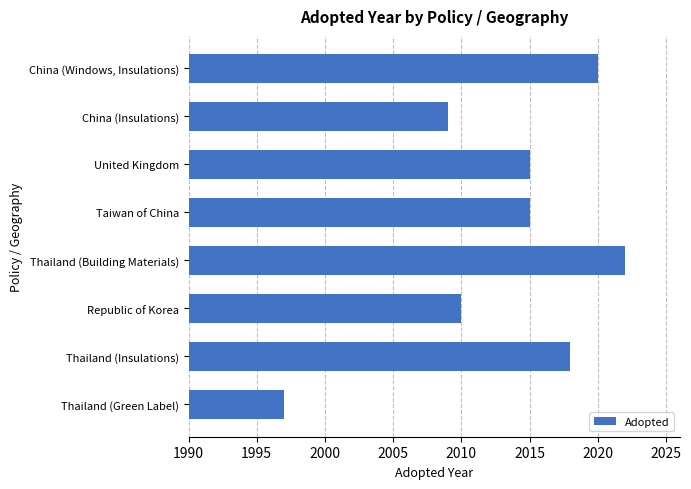

Does the chart contain any negative values?

No